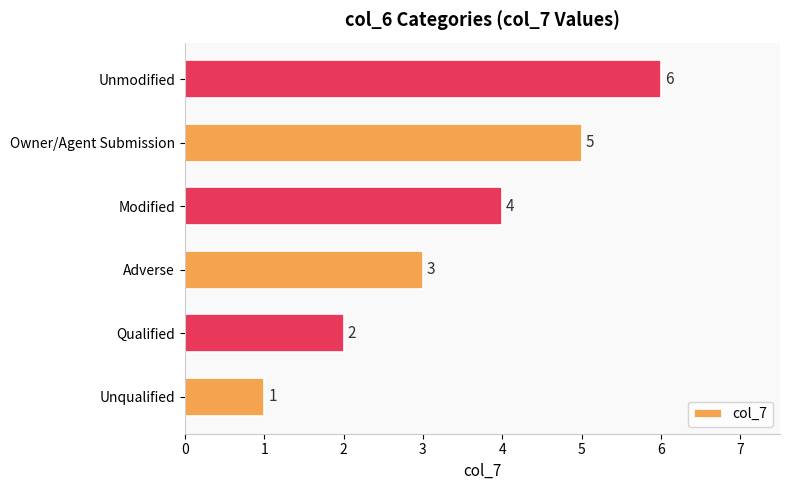

Rank the categories by value from lowest to highest.

Unqualified, Qualified, Adverse, Modified, Owner/Agent Submission, Unmodified